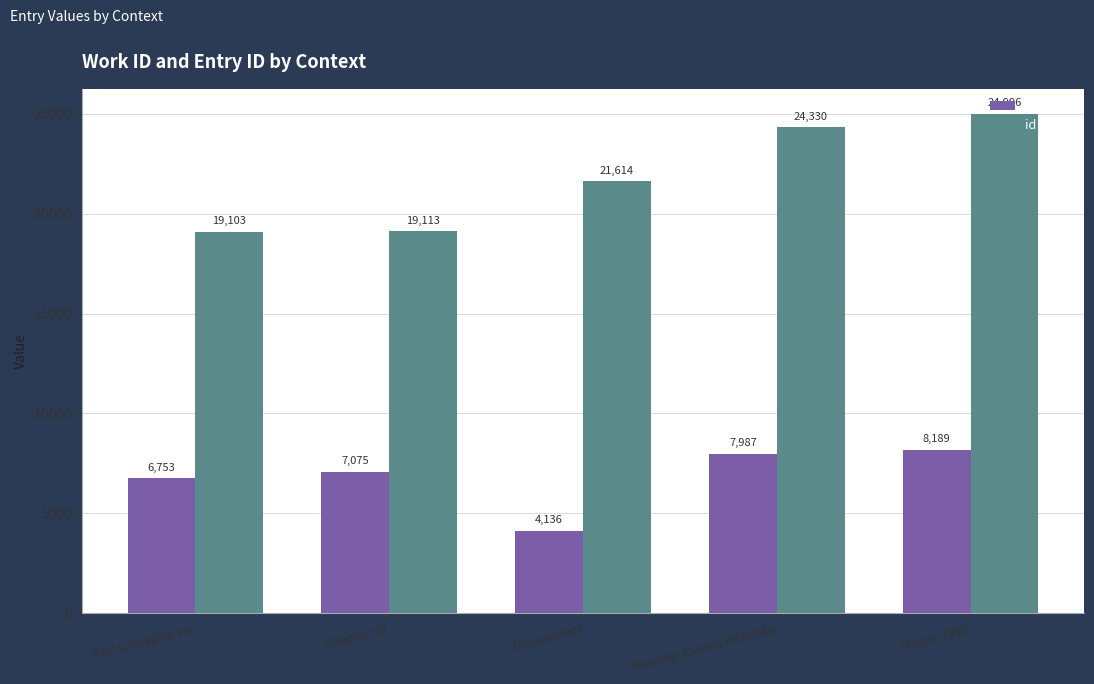

Which series changed the most between Chapter VII and March, 1915?

id